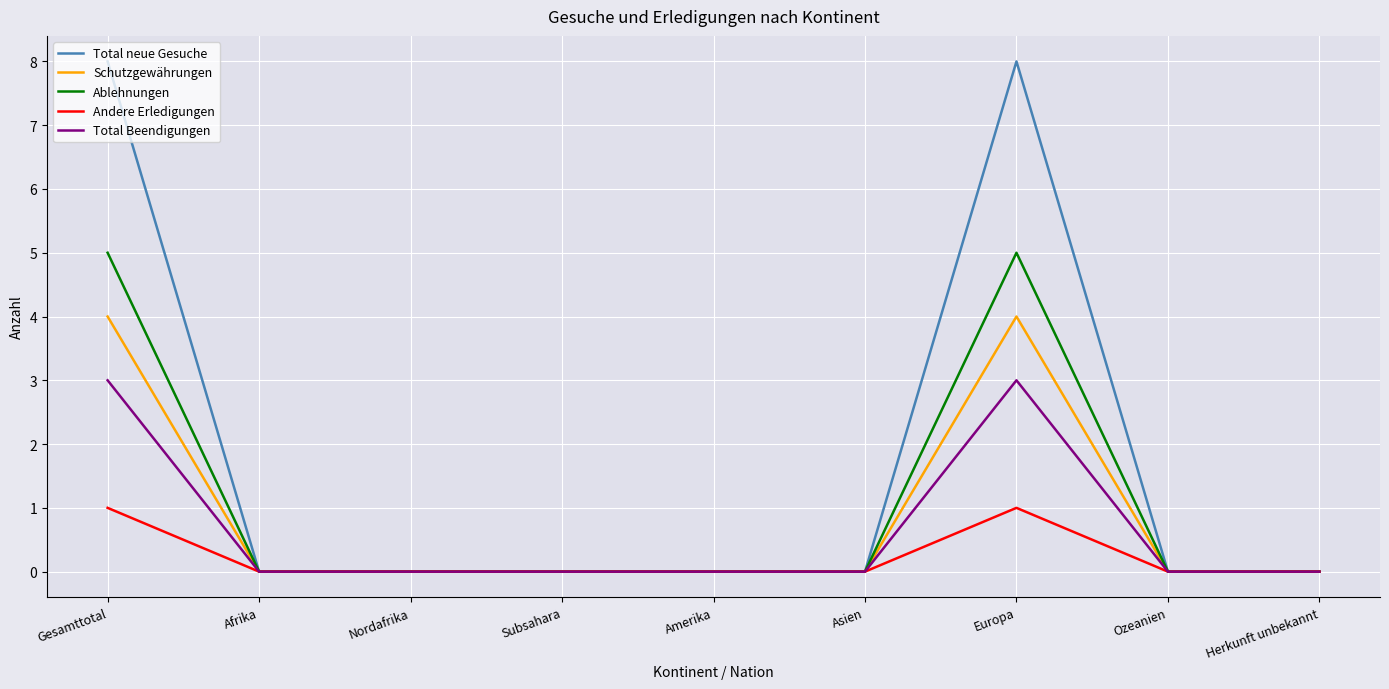

What position from the left is Amerika?

5